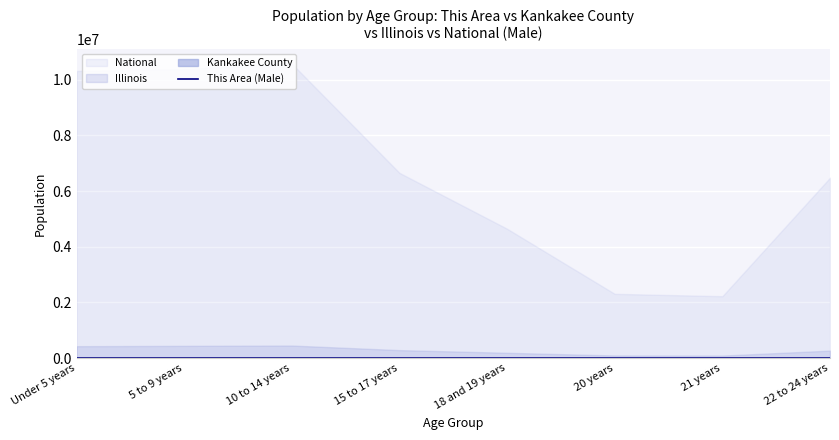

True or false: the data shows 197 at 22 to 24 years.

False